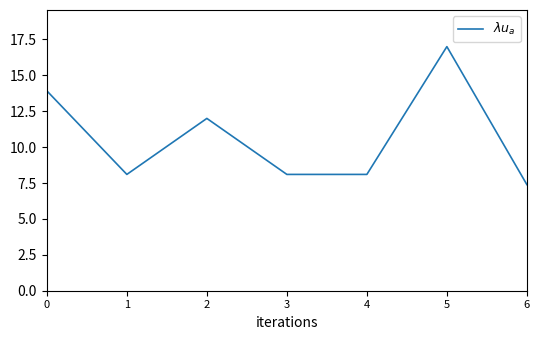

What is the minimum value shown in the chart?

7.4